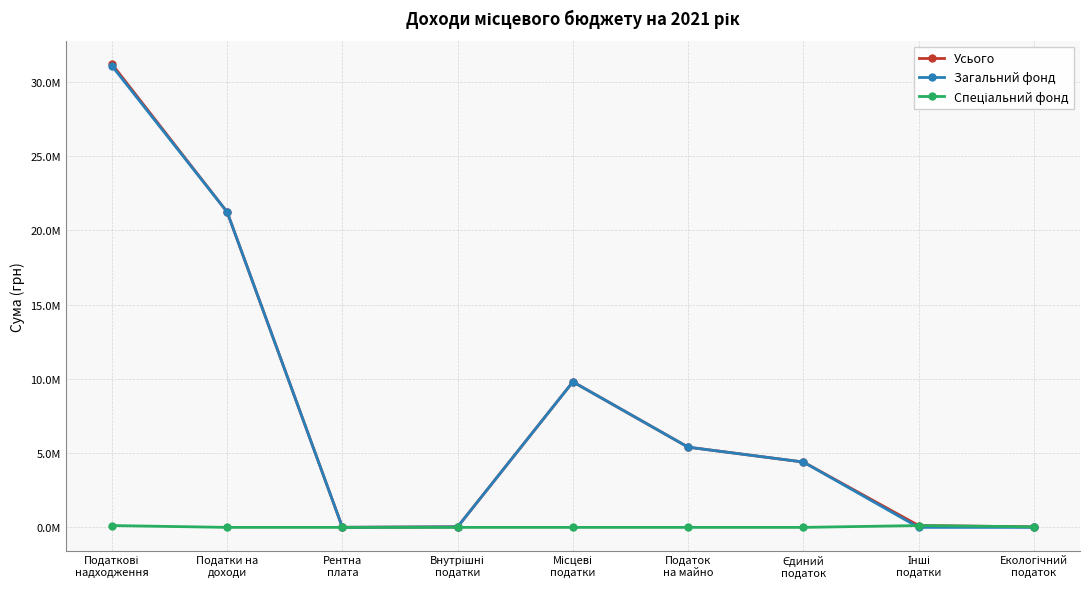

Does the chart have visible grid lines?

Yes